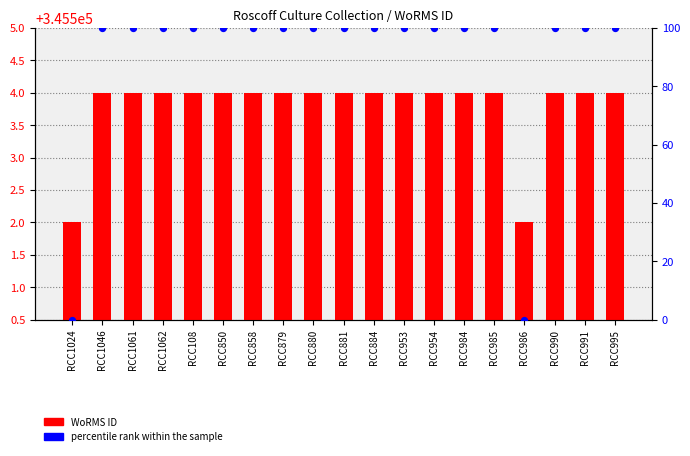

At how many categories does at least one series exceed 234364?

19